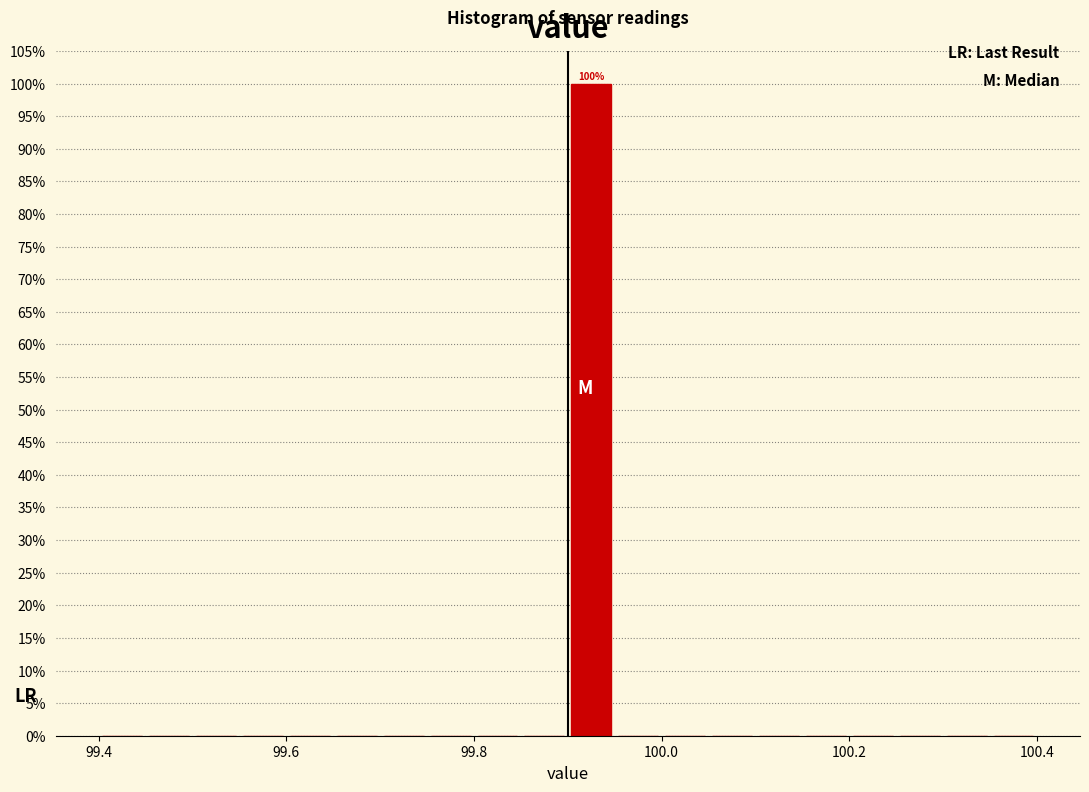

Around what value on the x-axis is the tallest bar? Give the approximate position of its centre, as read against the axis.

99.92